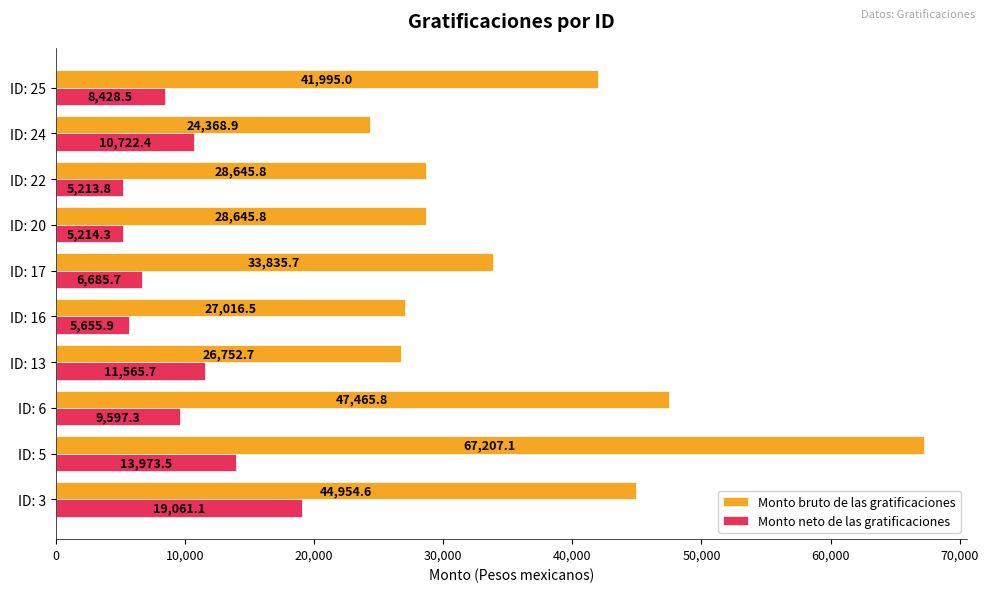

At how many categories does at least one series exceed 17788?

10